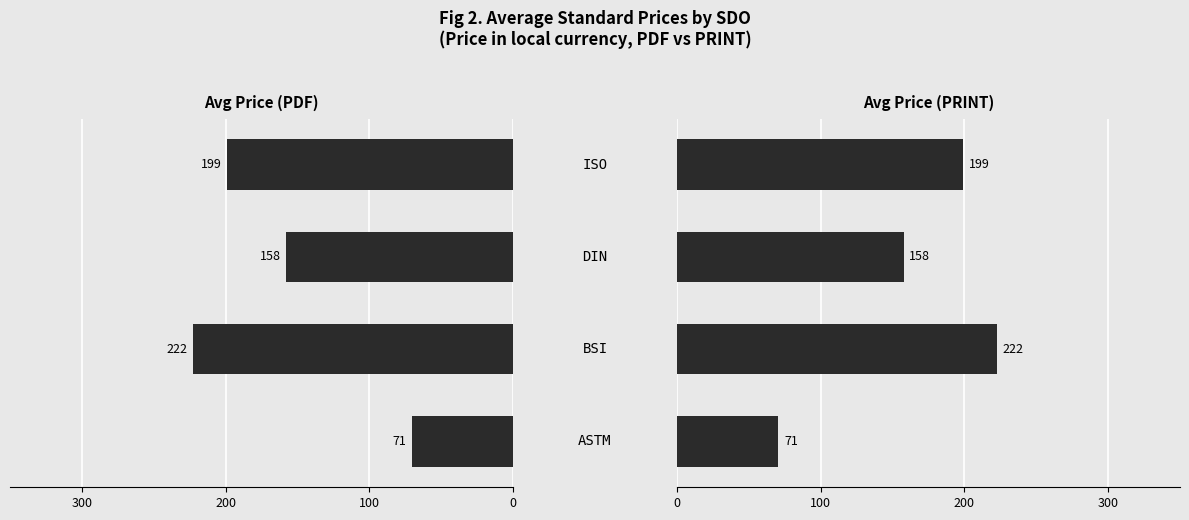

At how many categories does at least one series exceed -192?

4